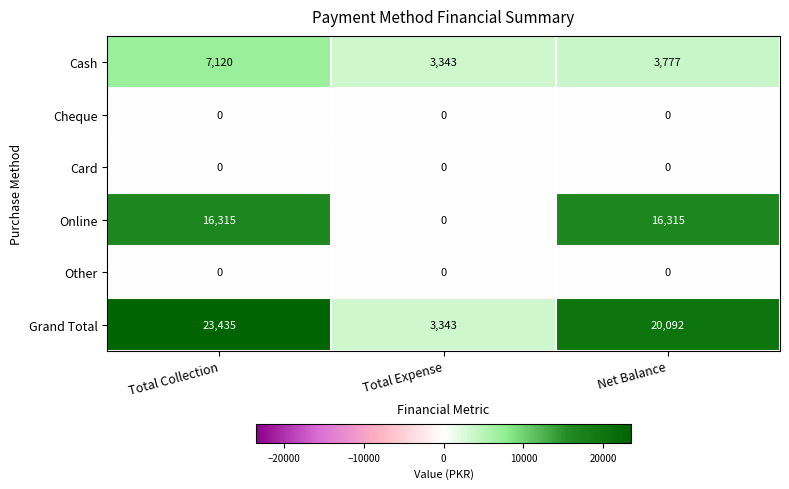

The Cash series shows 2874 at Total Collection. True or false?

False